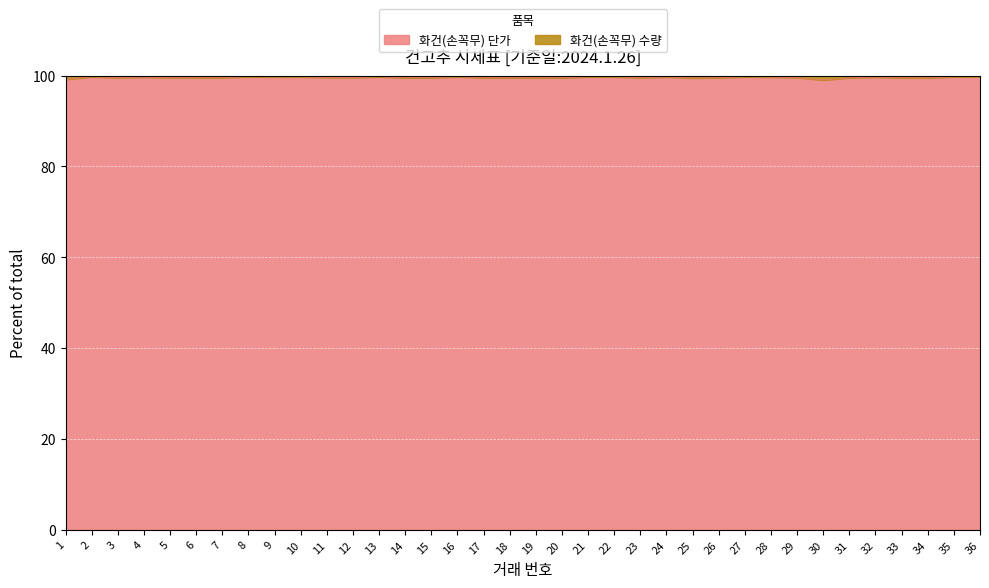

At which category does the chart reach its peak across all series?

8